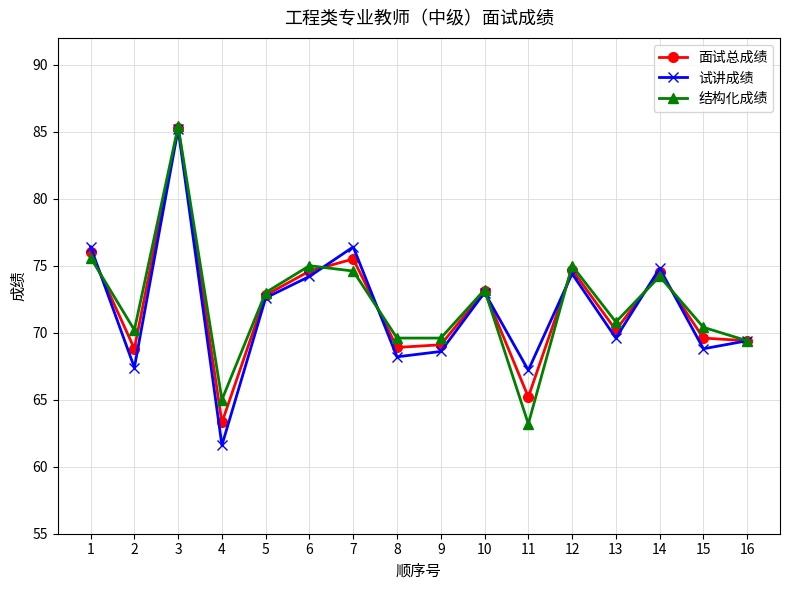

At how many categories does at least one series exceed 74?

6